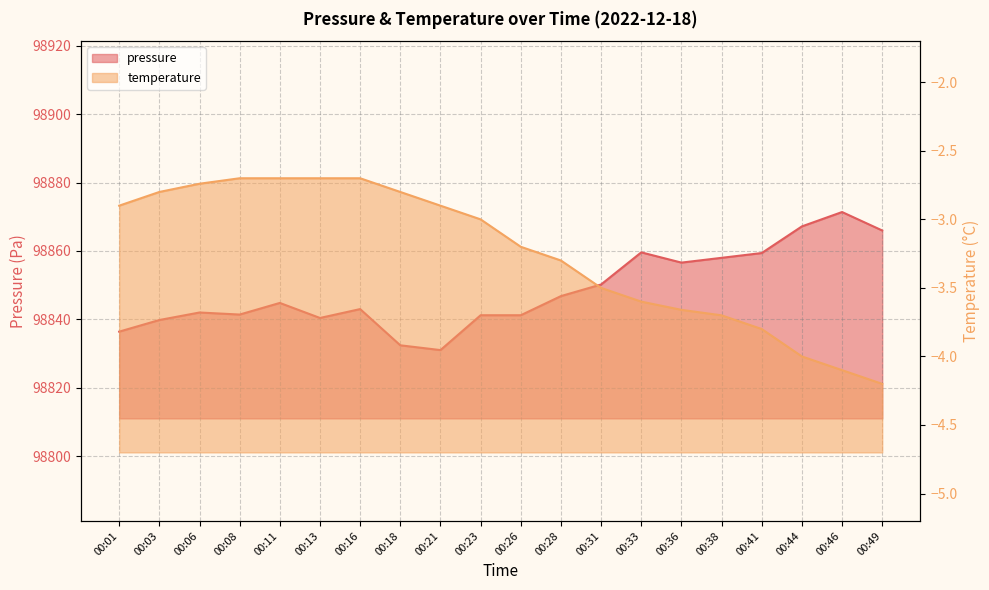

What is the spread (max minus min) of values at 00:03?

98842.6